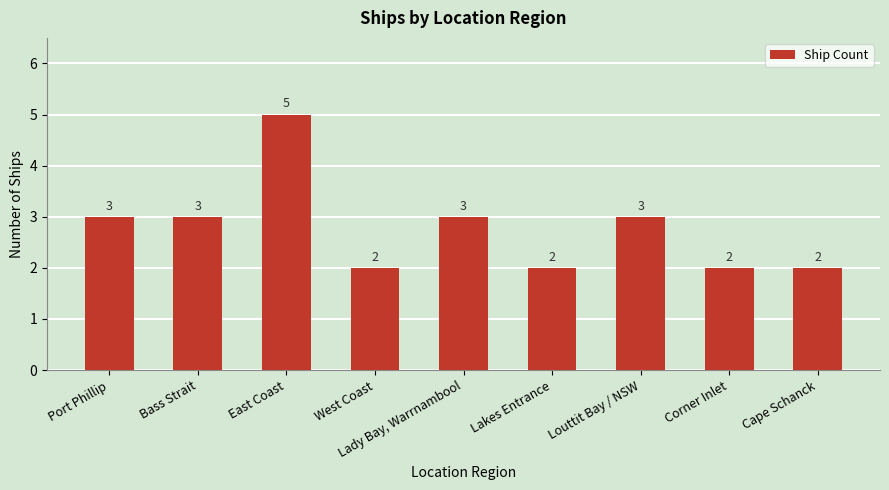

Reading left to right, what are all the values shown in this chart?

3	3	5	2	3	2	3	2	2